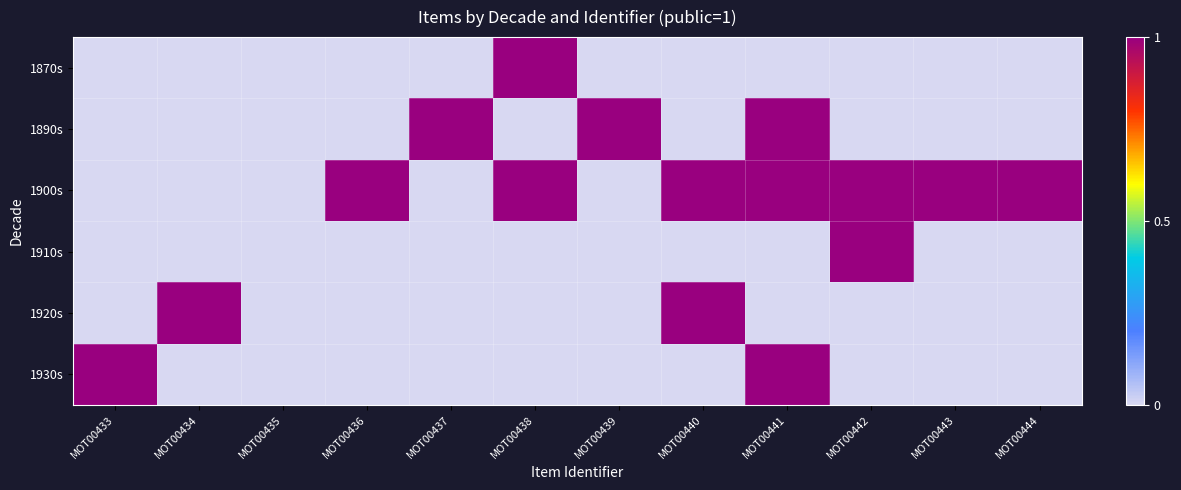

Reading right to left, extract all data points from this chart.

1870s: MOT00444=0	MOT00443=0	MOT00442=0	MOT00441=0	MOT00440=0	MOT00439=0	MOT00438=1	MOT00437=0	MOT00436=0	MOT00435=0	MOT00434=0	MOT00433=0
1890s: MOT00444=0	MOT00443=0	MOT00442=0	MOT00441=1	MOT00440=0	MOT00439=1	MOT00438=0	MOT00437=1	MOT00436=0	MOT00435=0	MOT00434=0	MOT00433=0
1900s: MOT00444=1	MOT00443=1	MOT00442=1	MOT00441=1	MOT00440=1	MOT00439=0	MOT00438=1	MOT00437=0	MOT00436=1	MOT00435=0	MOT00434=0	MOT00433=0
1910s: MOT00444=0	MOT00443=0	MOT00442=1	MOT00441=0	MOT00440=0	MOT00439=0	MOT00438=0	MOT00437=0	MOT00436=0	MOT00435=0	MOT00434=0	MOT00433=0
1920s: MOT00444=0	MOT00443=0	MOT00442=0	MOT00441=0	MOT00440=1	MOT00439=0	MOT00438=0	MOT00437=0	MOT00436=0	MOT00435=0	MOT00434=1	MOT00433=0
1930s: MOT00444=0	MOT00443=0	MOT00442=0	MOT00441=1	MOT00440=0	MOT00439=0	MOT00438=0	MOT00437=0	MOT00436=0	MOT00435=0	MOT00434=0	MOT00433=1